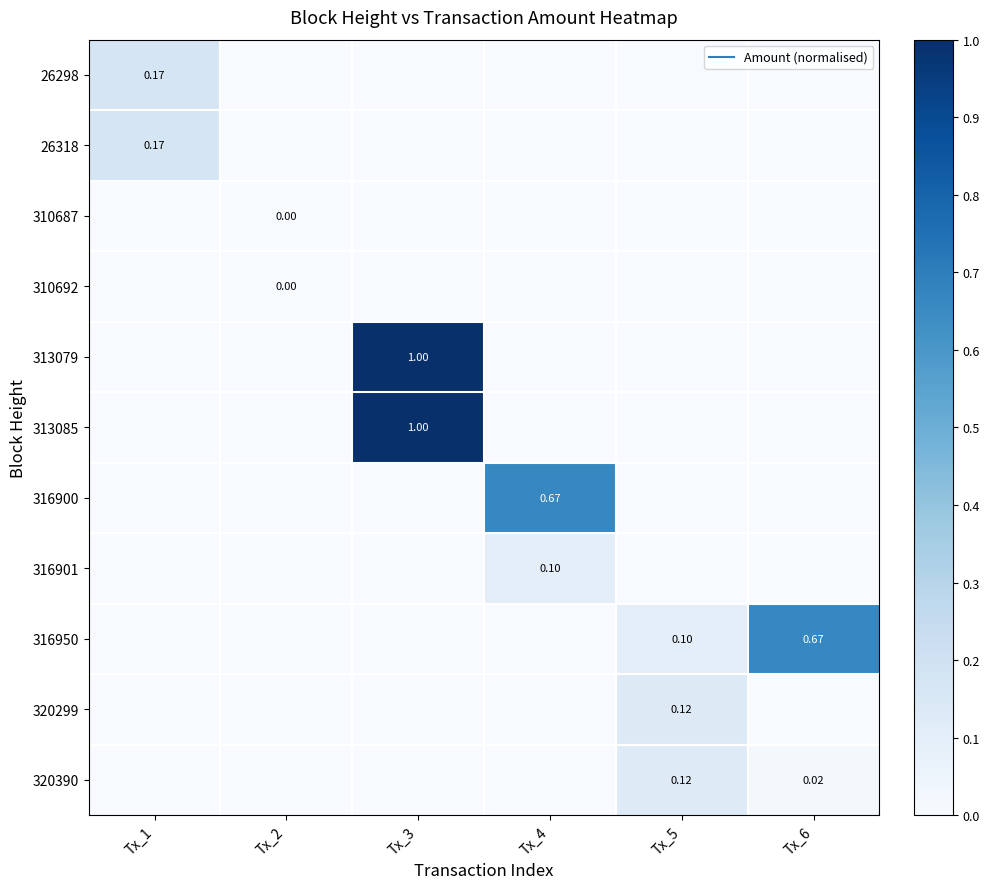

Which category has the highest value in the 310692 series?

Tx_2